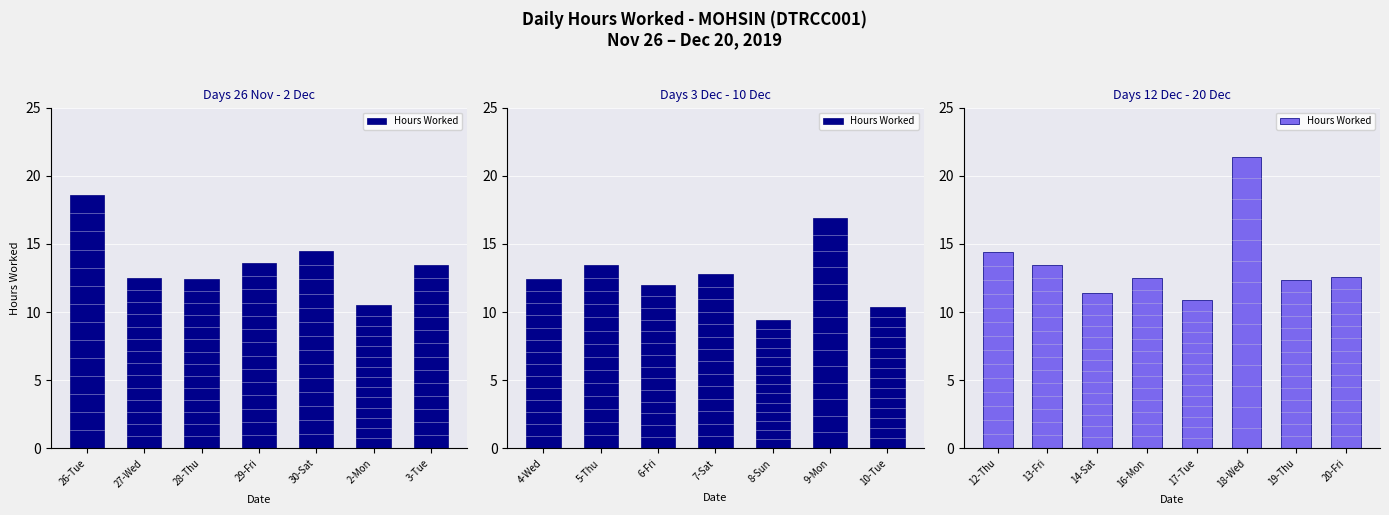

Is it true that the value at 20-Fri is 17.8?

False